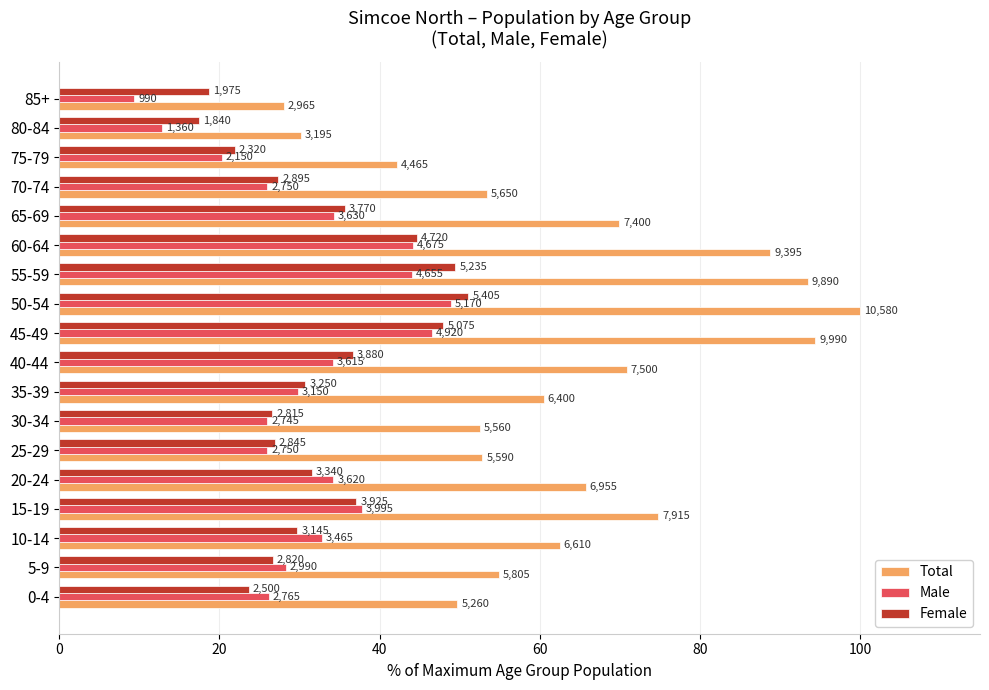

What are all the series names shown in the legend?

Total, Male, Female